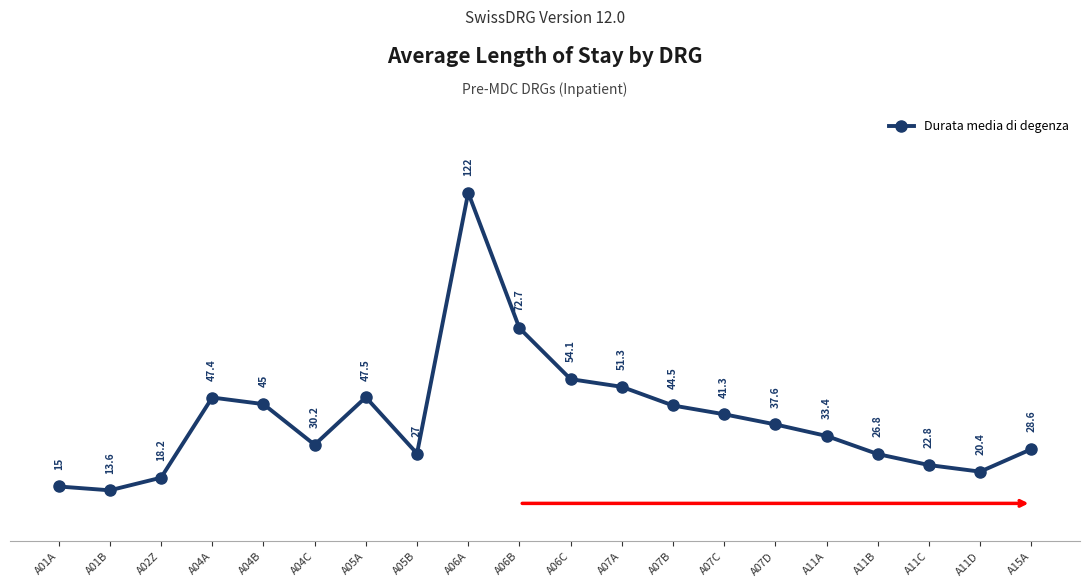

How many data points are less than 37?

10